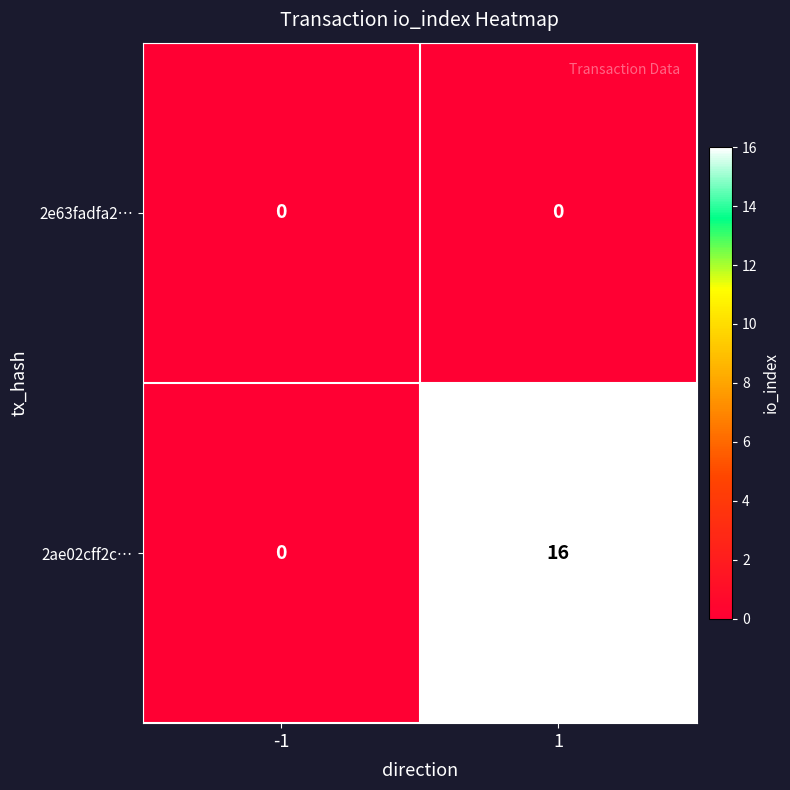

Reading left to right, transcribe all the data shown in this chart.

2e63fadfa2…: -1=0	1=0
2ae02cff2c…: -1=0	1=16